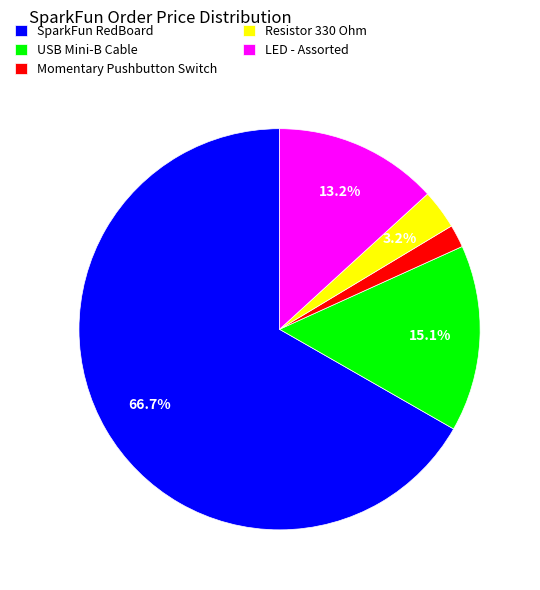

How many slices are in this pie chart?

5